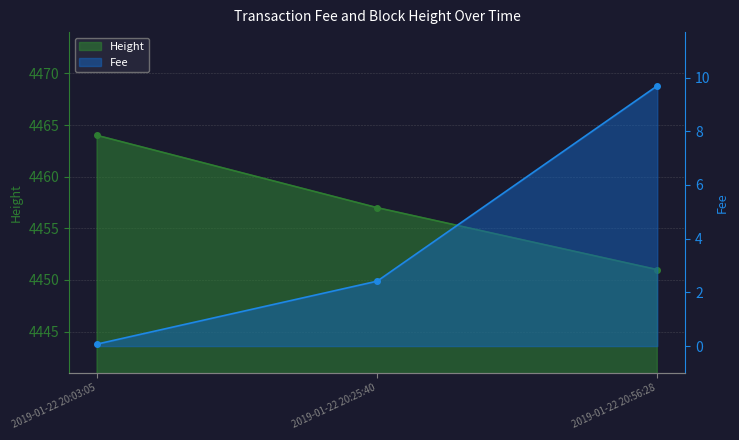

Where does the Fee series first go above 2?

2019-01-22 20:25:40